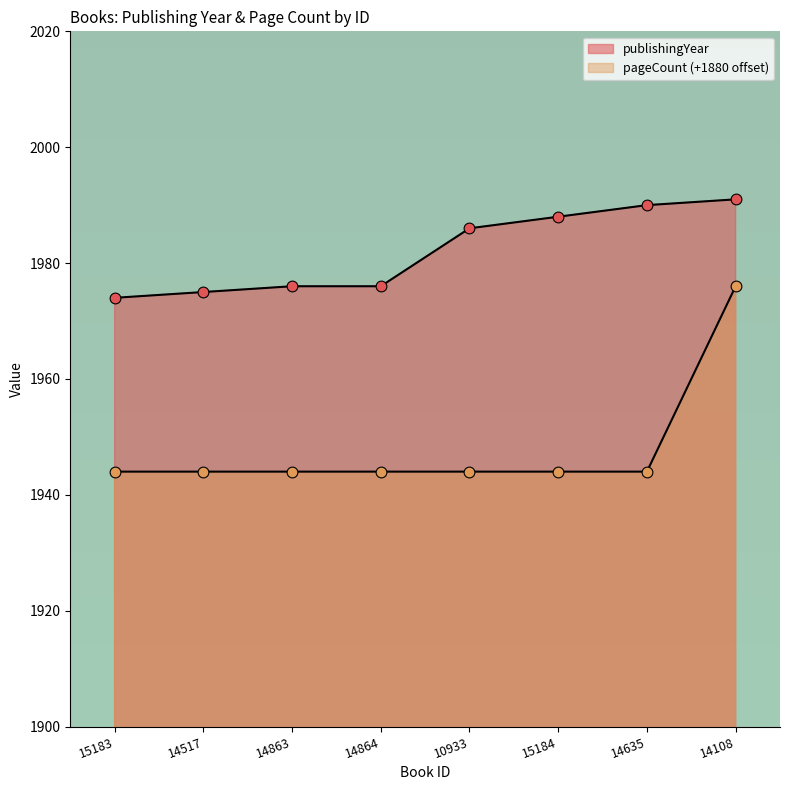

Which series contains the lowest Y value?

pageCount